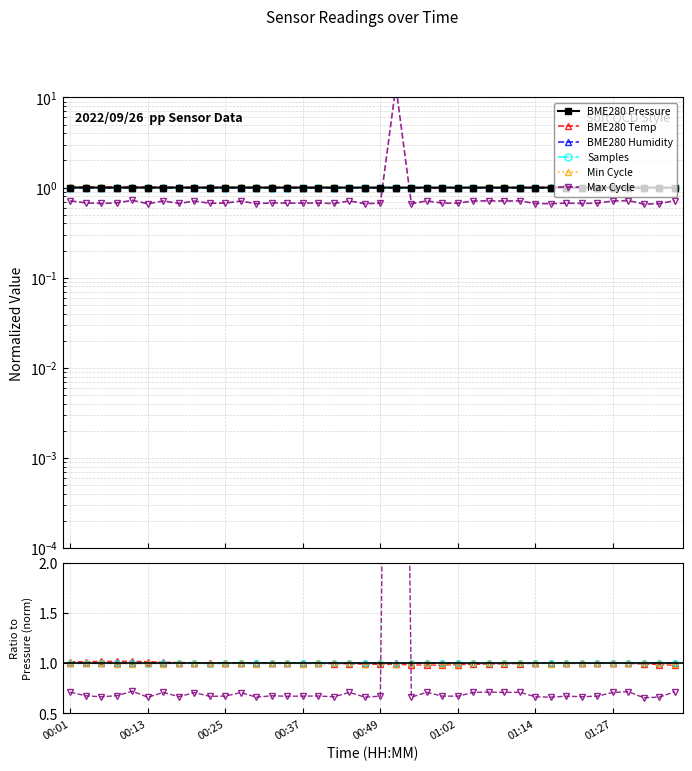

At which category is the sum across all series the highest?

21